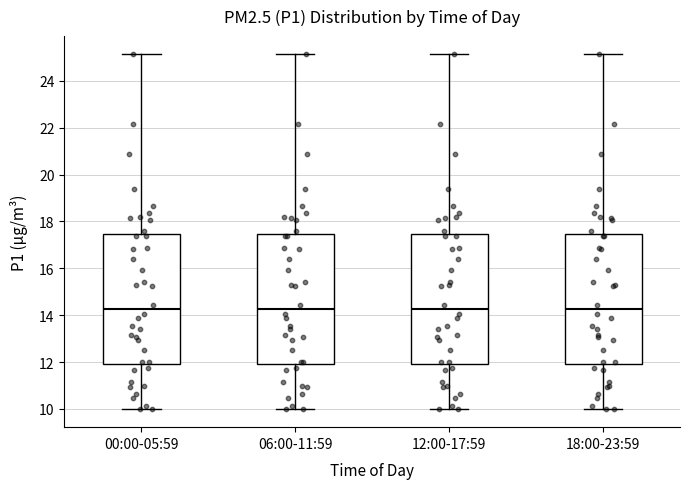

Reading left to right, transcribe this box plot: for each box, give where its median line is, the range the box spans, and where its two whiskers end, as read against the y-axis. The values are not printed on the chart, so give them approximately, as read against the axis.

00:00-05:59: median 14.2, box 12.0 to 17.4, whiskers 10.0 to 25.2
06:00-11:59: median 14.2, box 12.0 to 17.4, whiskers 10.0 to 25.2
12:00-17:59: median 14.2, box 12.0 to 17.4, whiskers 10.0 to 25.2
18:00-23:59: median 14.2, box 12.0 to 17.4, whiskers 10.0 to 25.2